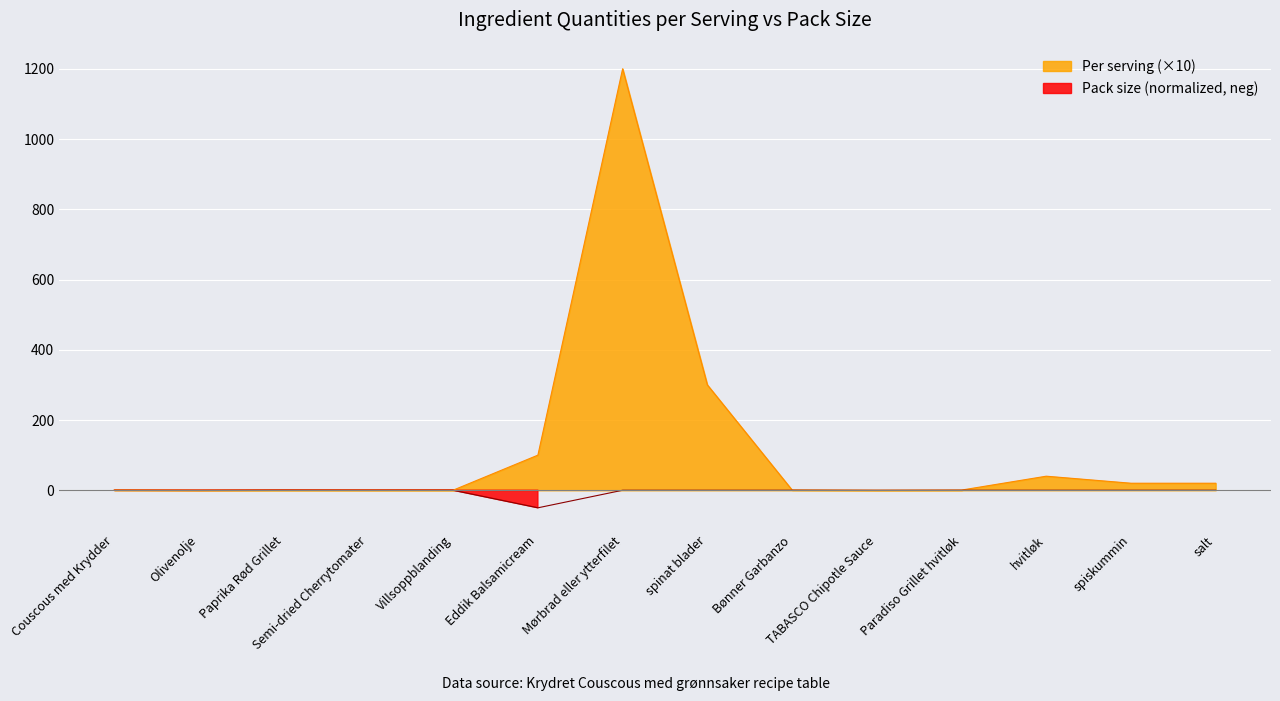

How many categories are shown in the chart?

14